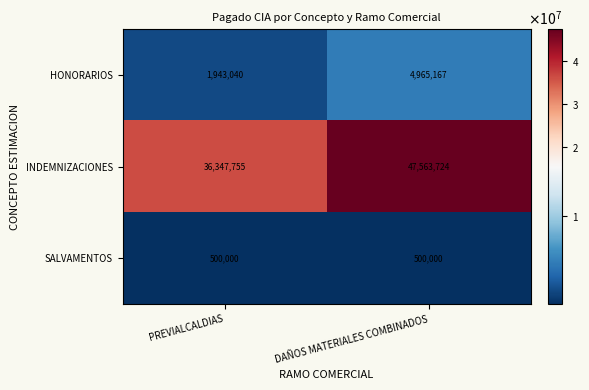

Read the INDEMNIZACIONES value at DAÑOS MATERIALES COMBINADOS.

47563724